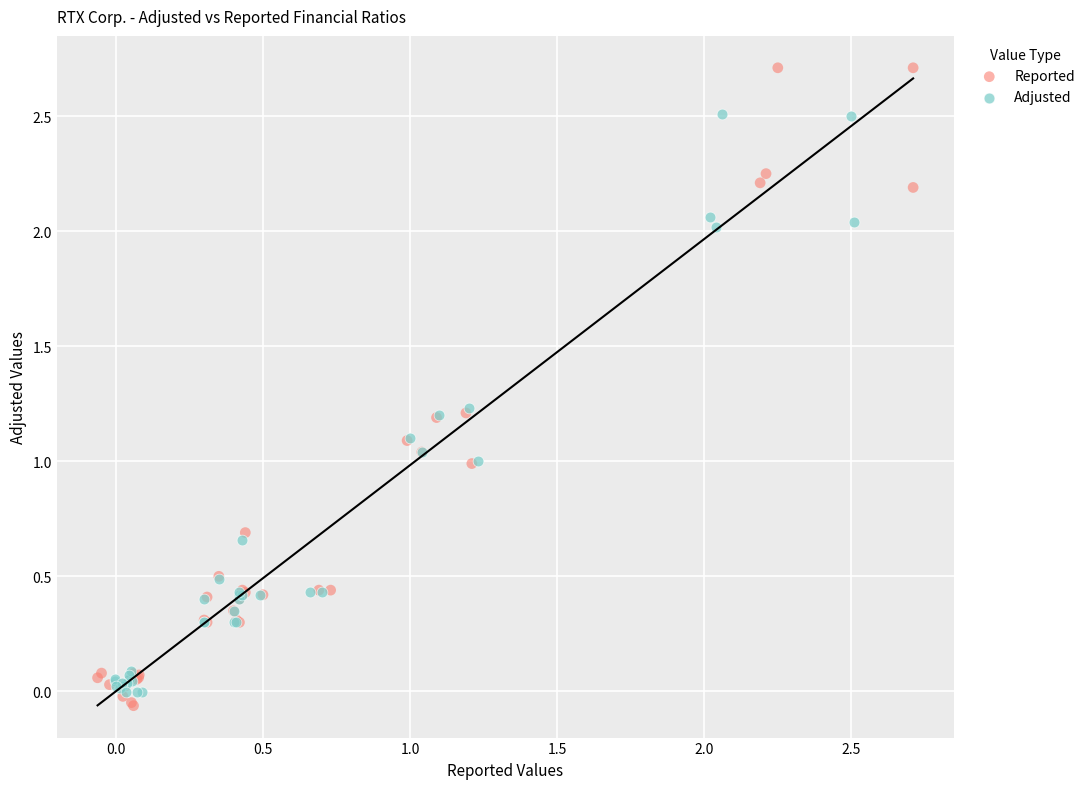

Which series reaches the minimum Y coordinate?

Reported